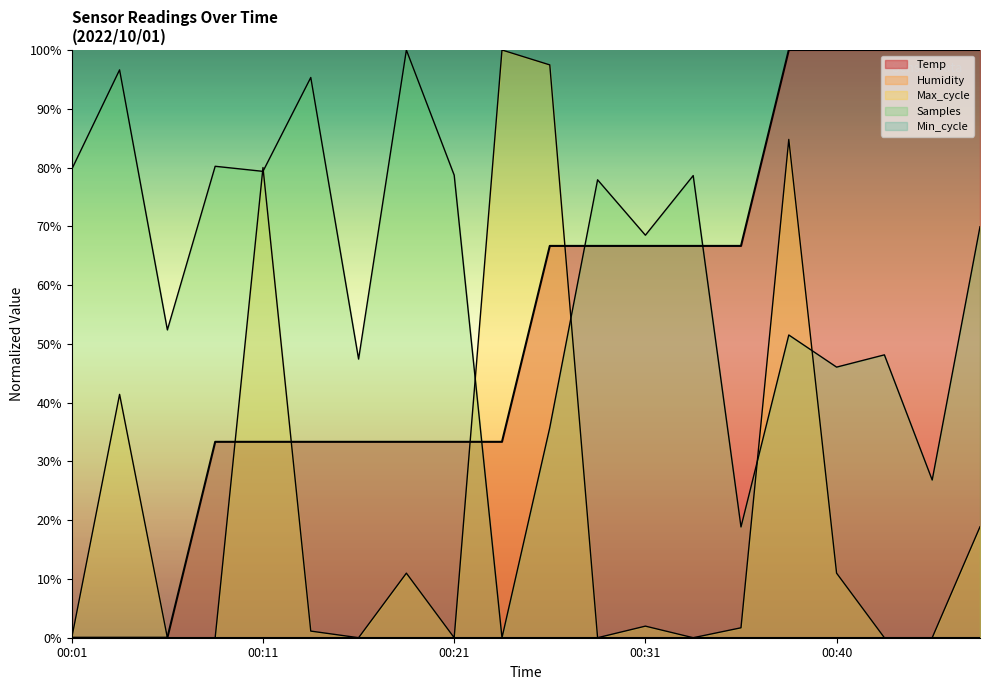

At which category does Samples reach its first local valley?

00:06